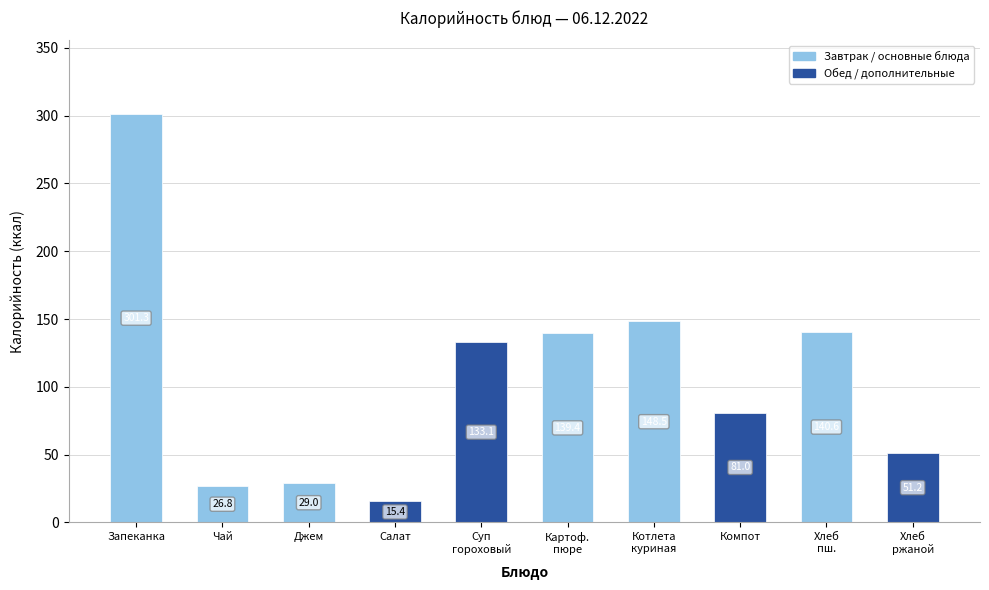

Which has a higher value, Салат or Хлеб
ржаной?

Хлеб
ржаной